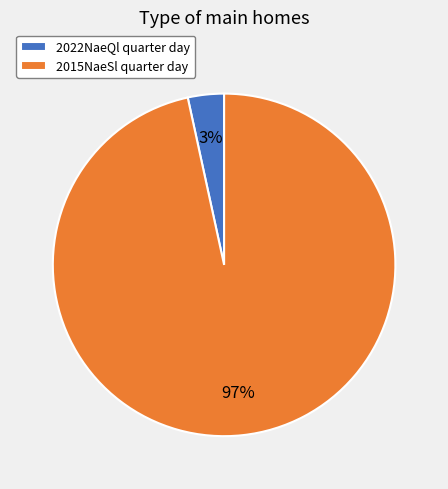

To the nearest percent, what portion does 2015NaeSl quarter day represent?

97%